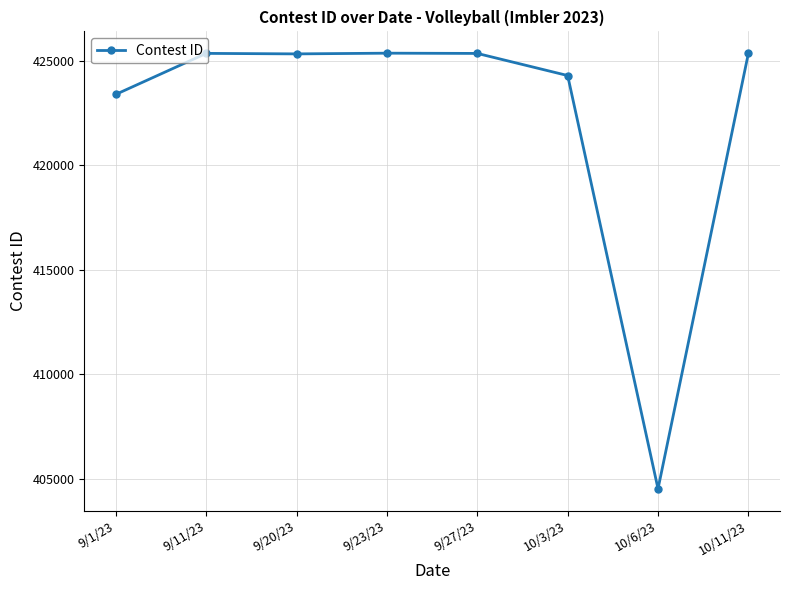

What position from the left is 9/27/23?

5